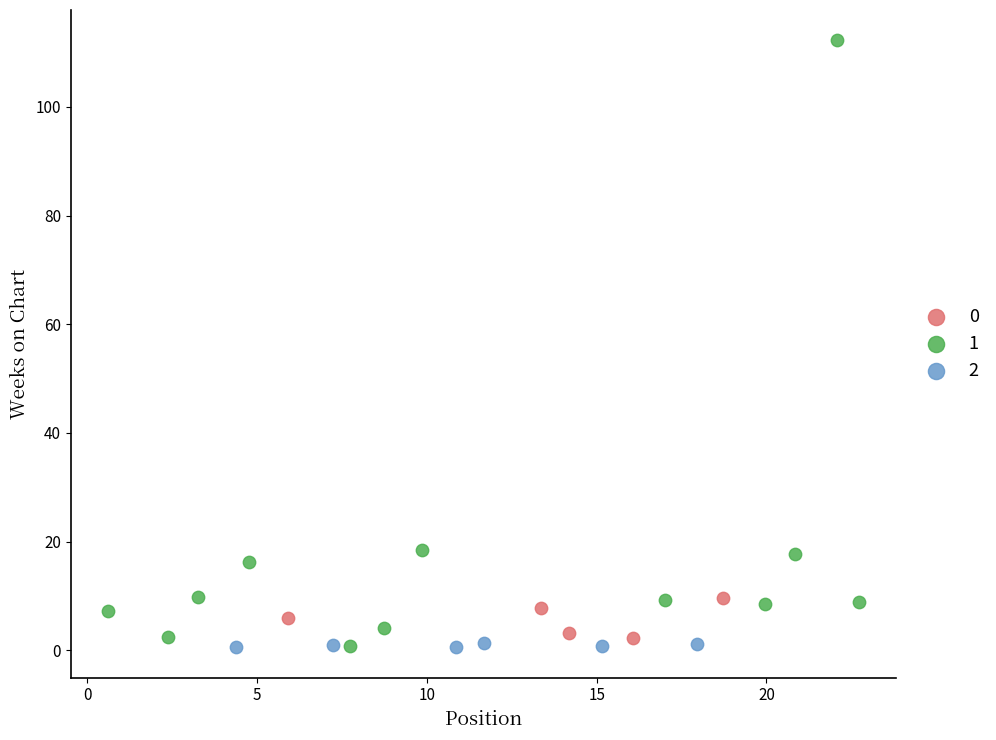

What are all the series names shown in the legend?

0, 1, 2